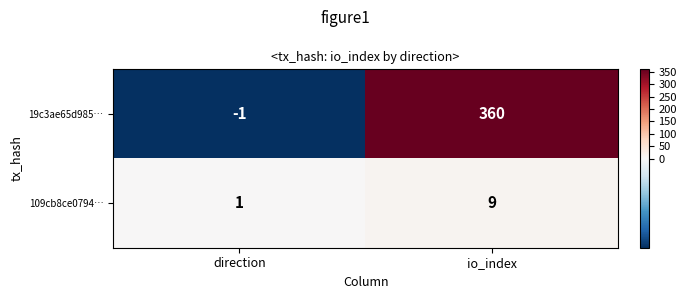

Where is 19c3ae65d985… nearest to the value 179?

direction